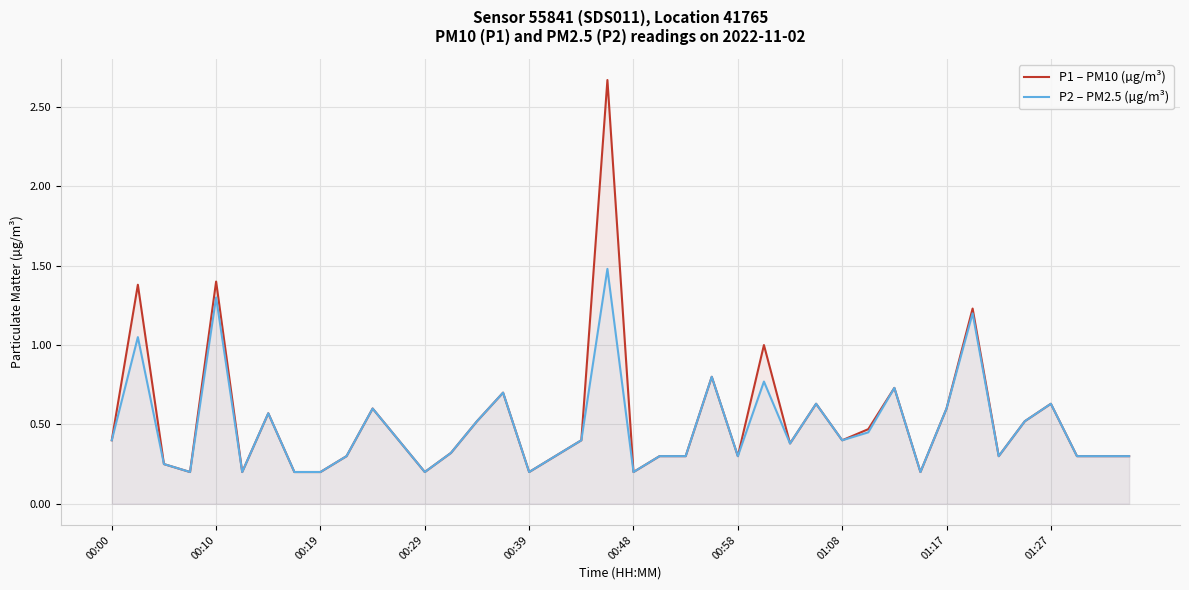

Where is P1 – PM10 (µg/m³) nearest to the value 1?

25